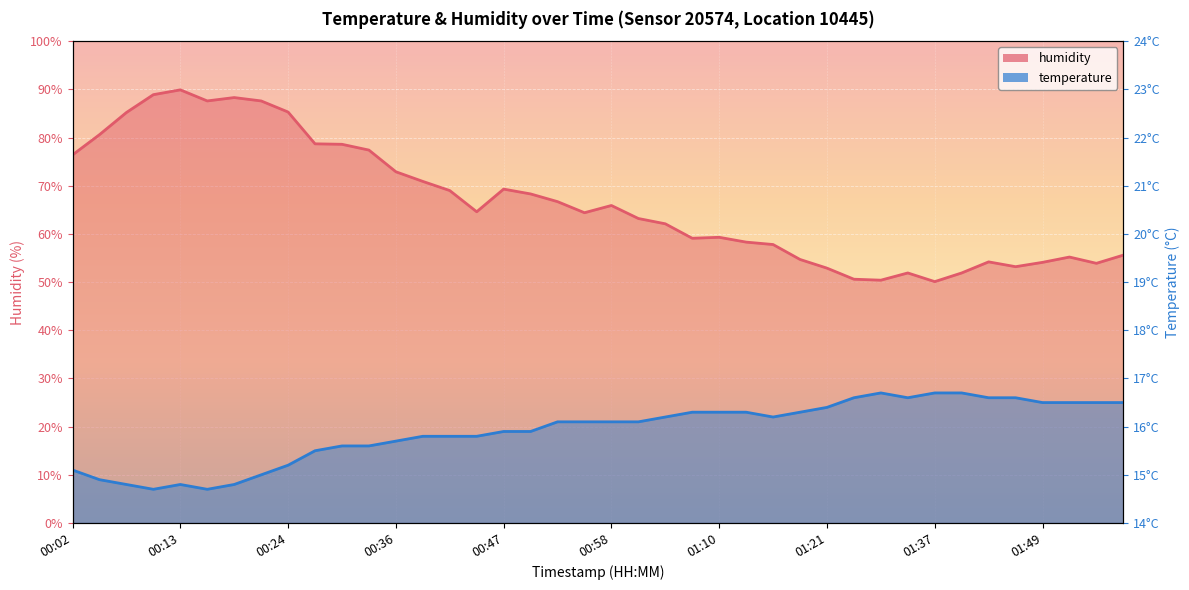

What is the label of the 12th point from the left?

00:33